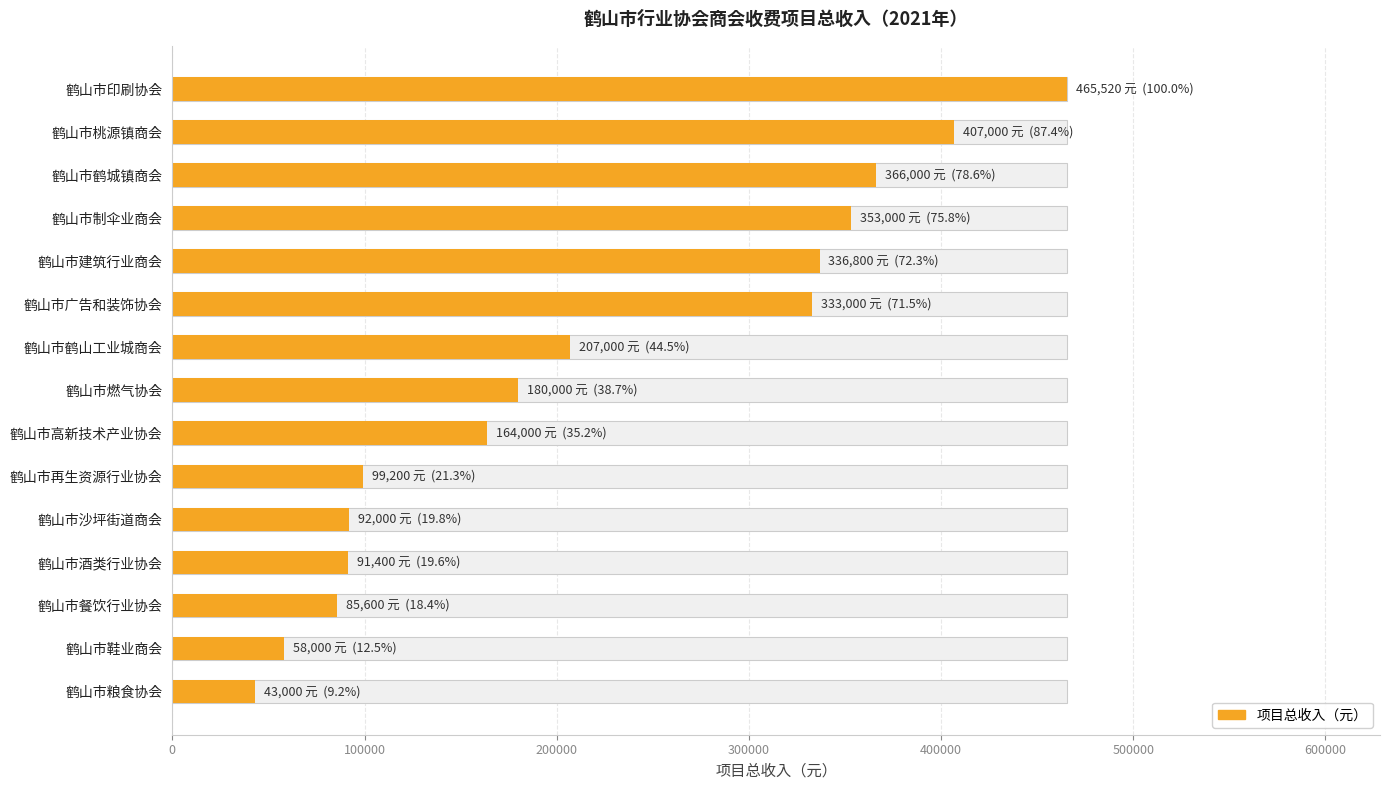

Count the number of data series in this chart.

1